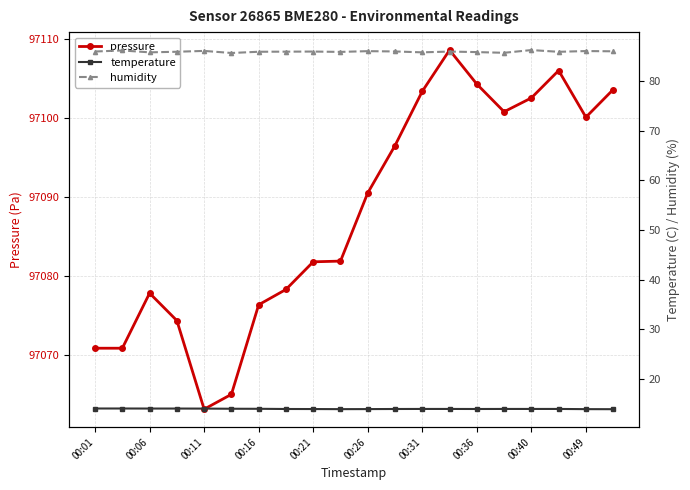

How many data points in humidity are above 86?

10